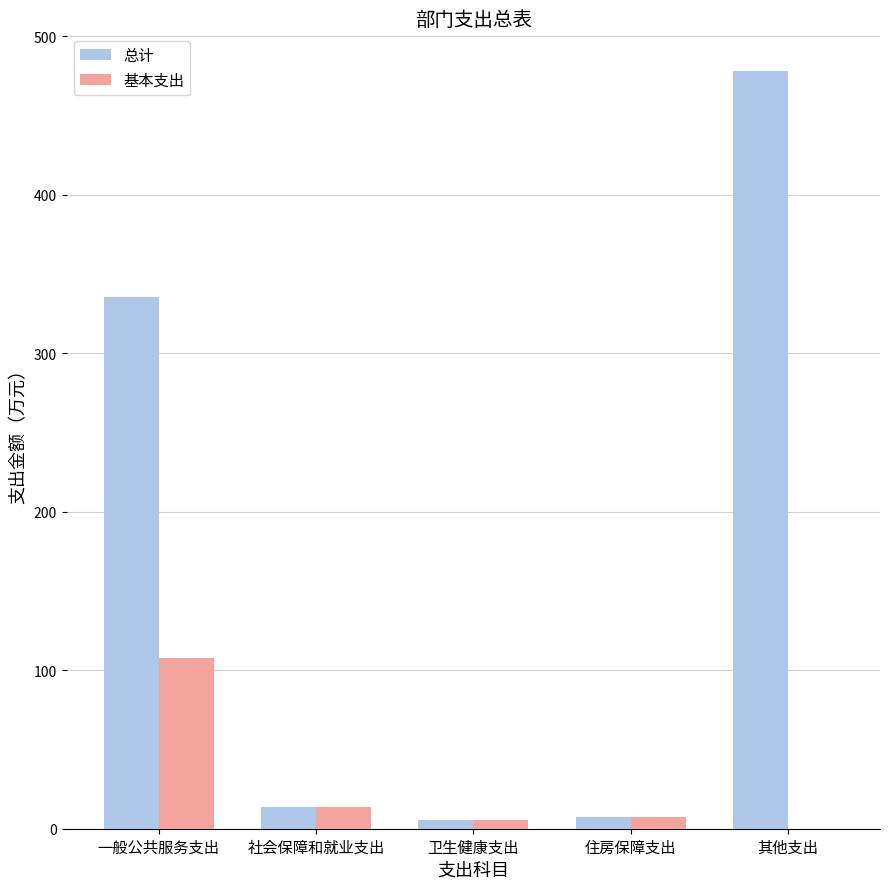

At which category is the sum across all series the highest?

其他支出